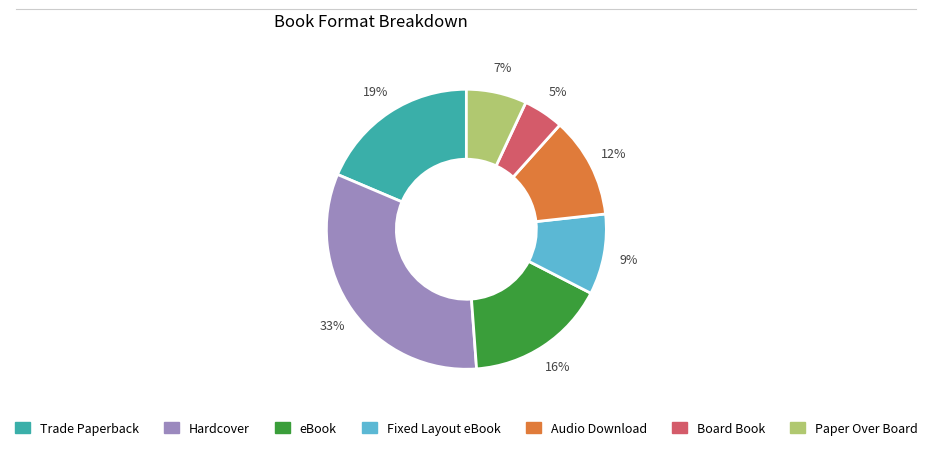

Which has a higher value, Fixed Layout eBook or Paper Over Board?

Fixed Layout eBook